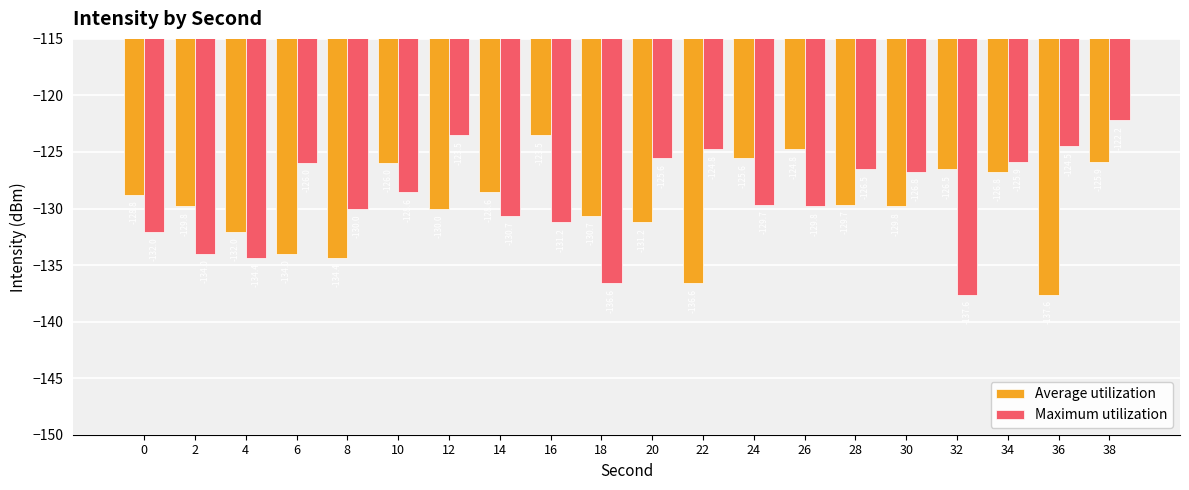

The value of Average utilization at 36 is -137.6. True or false?

True